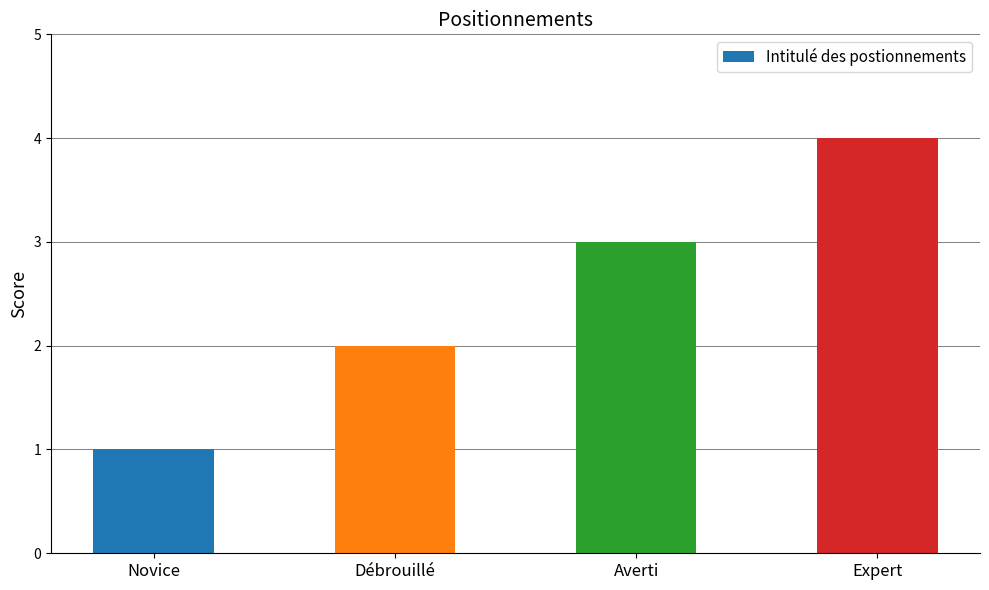

Read the value at Expert.

4